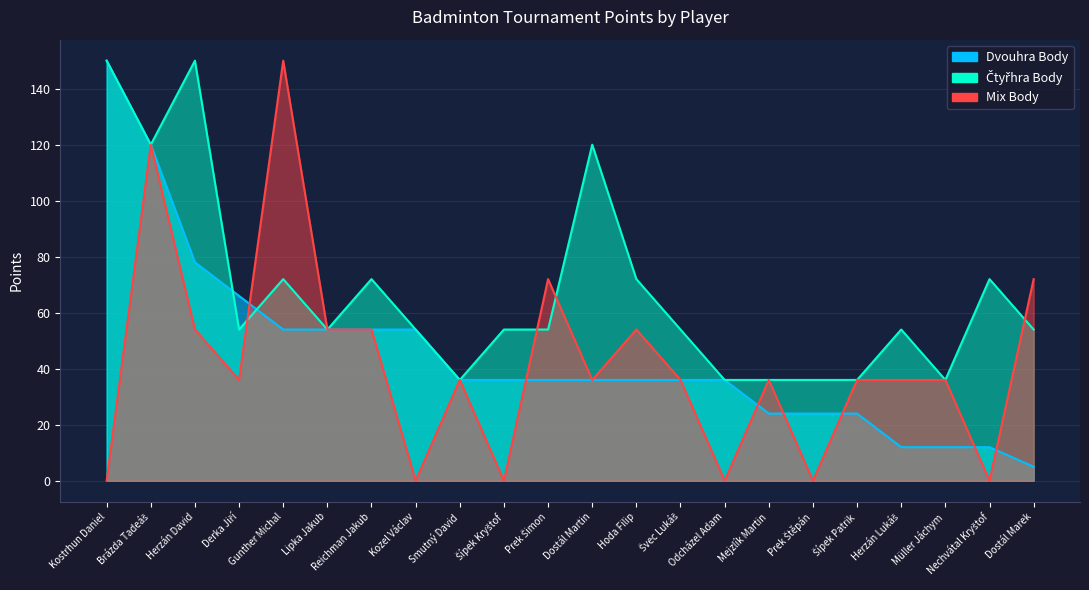

What is the label of the 7th point from the left?

Reichman Jakub